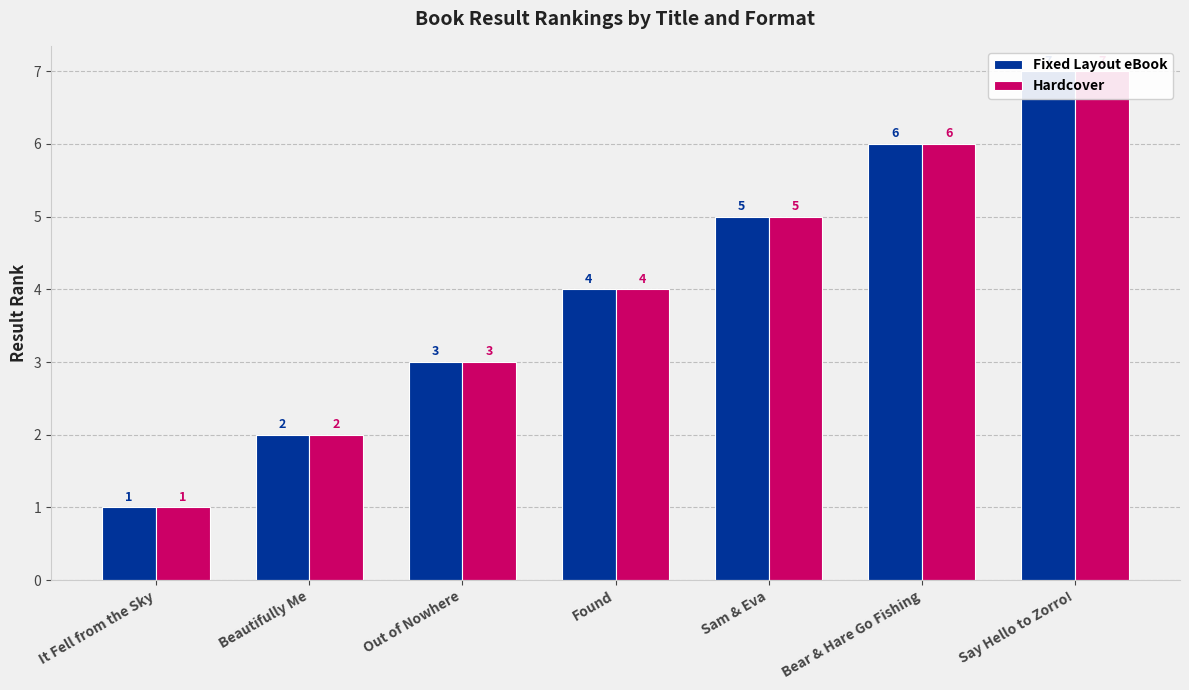

Between Sam & Eva and Say Hello to Zorro!, which is larger?

Say Hello to Zorro!